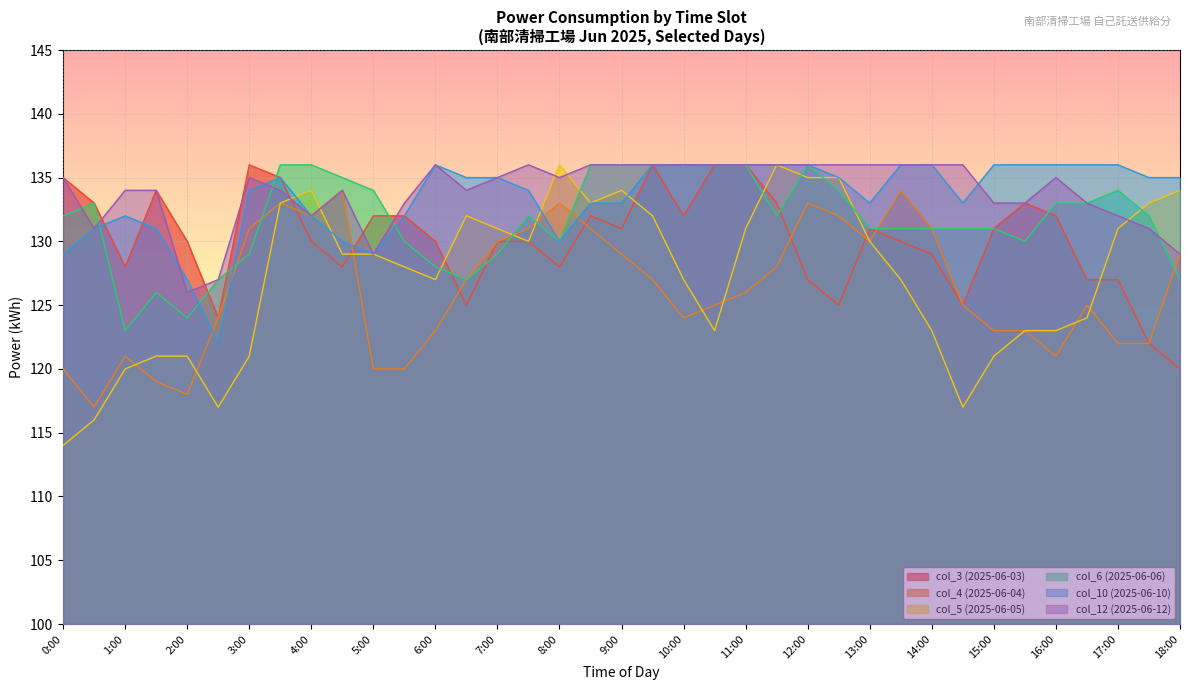

Where is the first local minimum for col_12 (2025-06-12)?

0:30